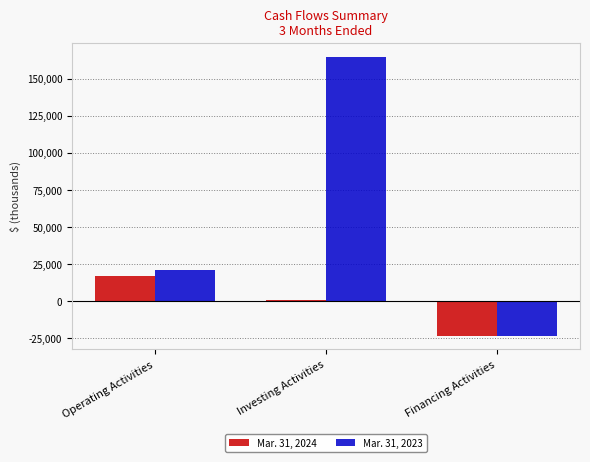

Is it true that Mar. 31, 2024 equals 16825 at Operating Activities?

True